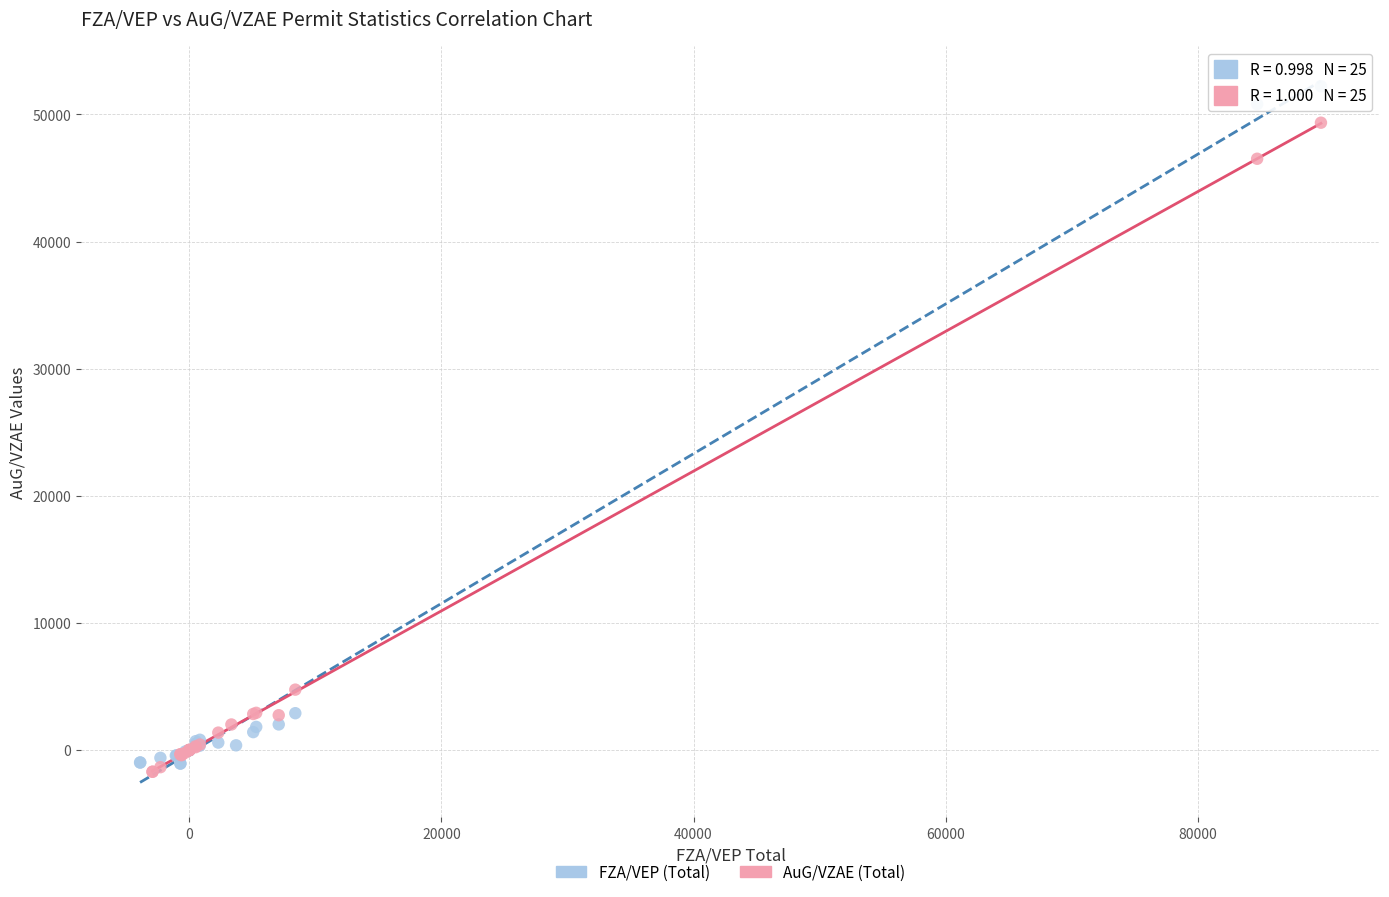

Which series has the widest spread of Y values?

FZA/VEP (Total)